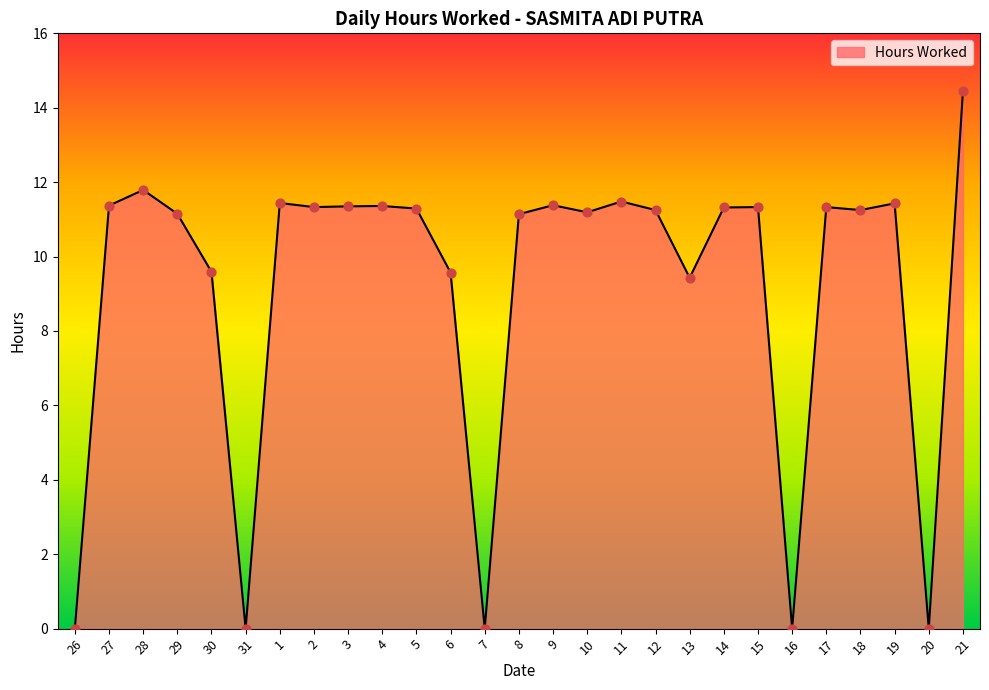

Between 11 and 26, which is larger?

11